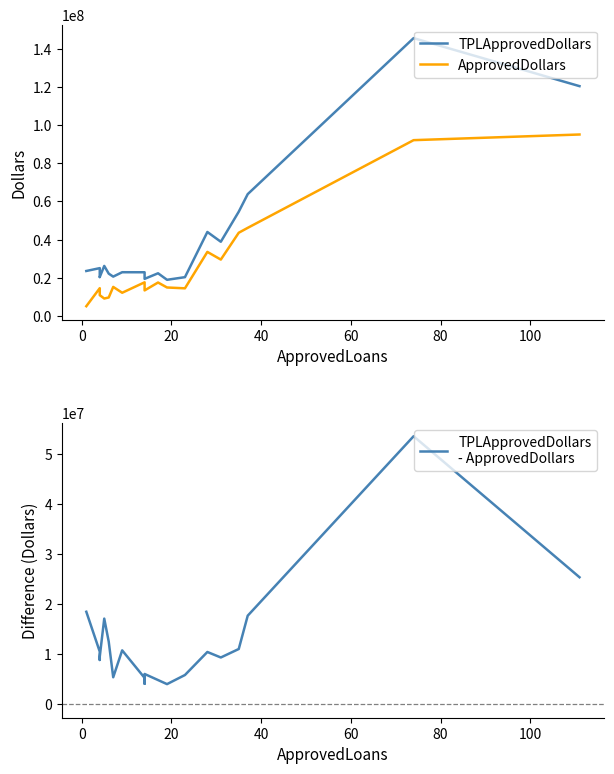

The TPLApprovedDollars series shows 36481309.8 at 60. True or false?

False